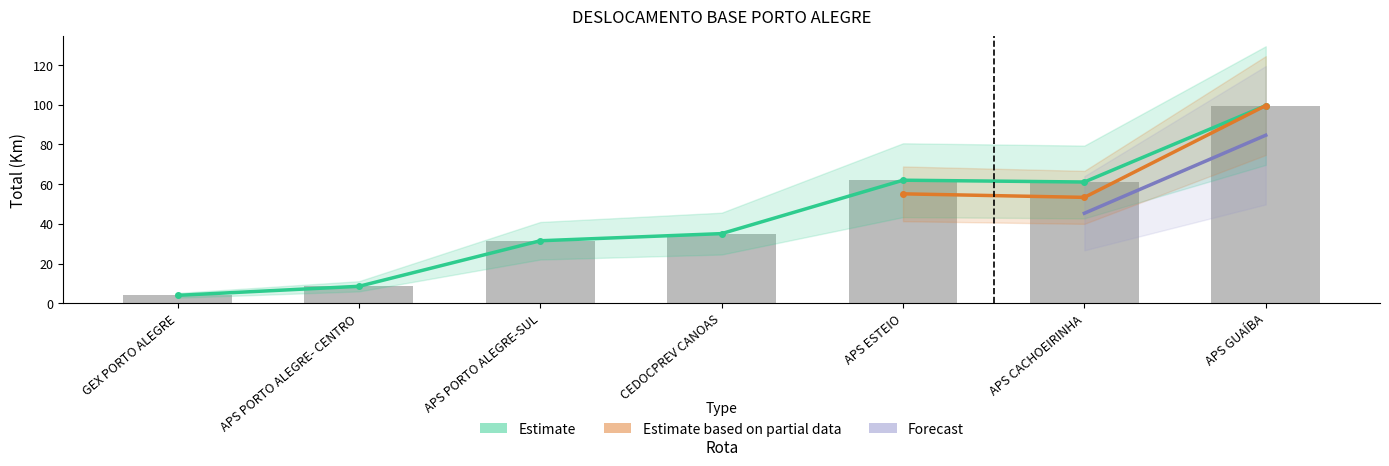

Which label corresponds to the largest value in the chart?

APS GUAÍBA